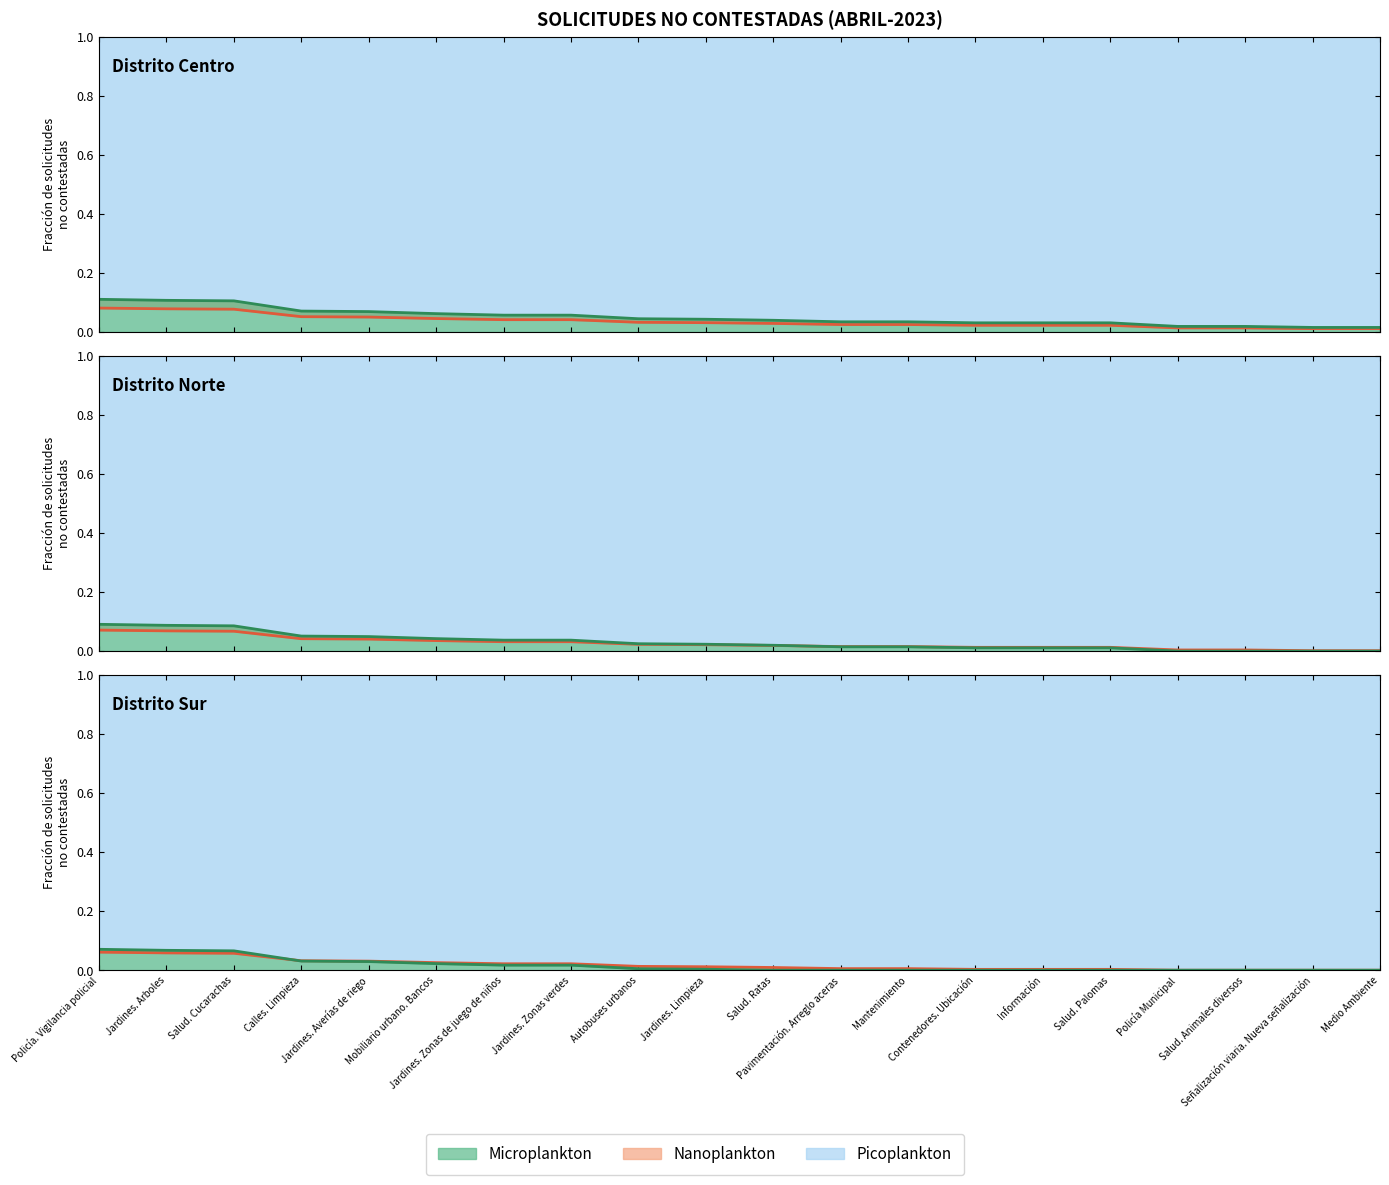

Does the chart have visible grid lines?

No